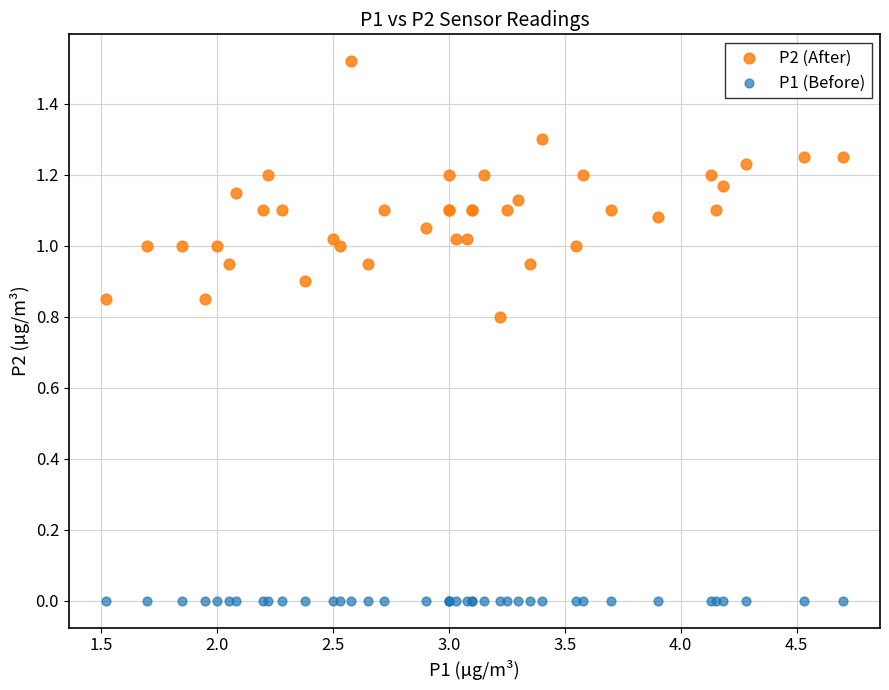

Which series contains the lowest Y value?

P1 (Before)